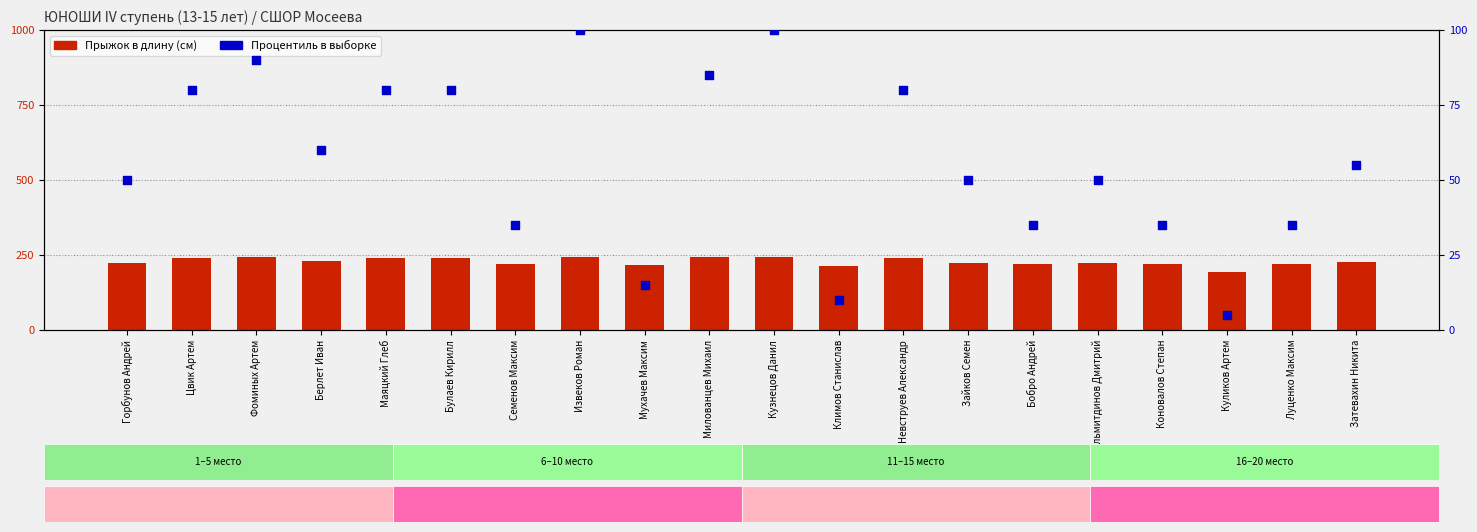

Is the value of Прыжок в длину (см) at Луценко Максим greater than the value of Процентиль в выборке at Берлет Иван?

Yes